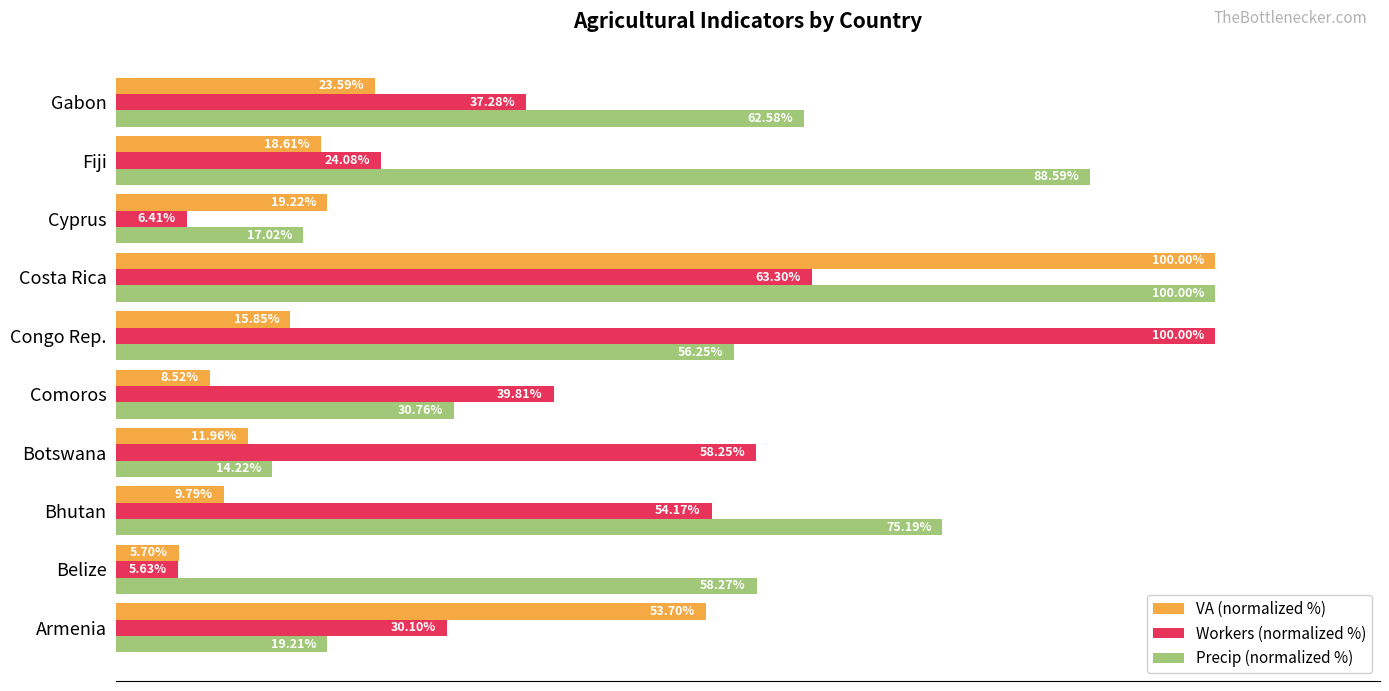

At which category is the sum across all series the highest?

Costa Rica